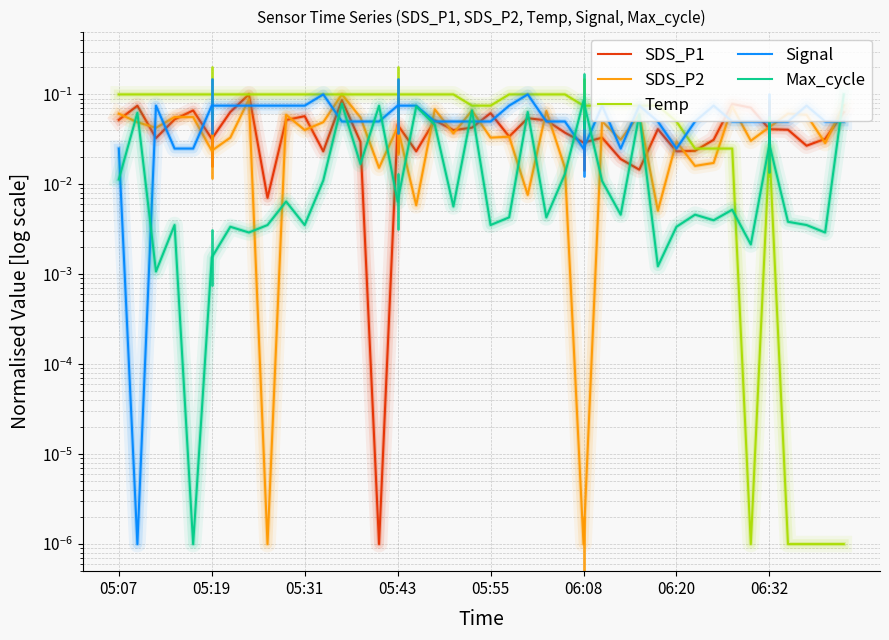

Is the value of SDS_P2 at 39 greater than the value of SDS_P1 at 18?

Yes